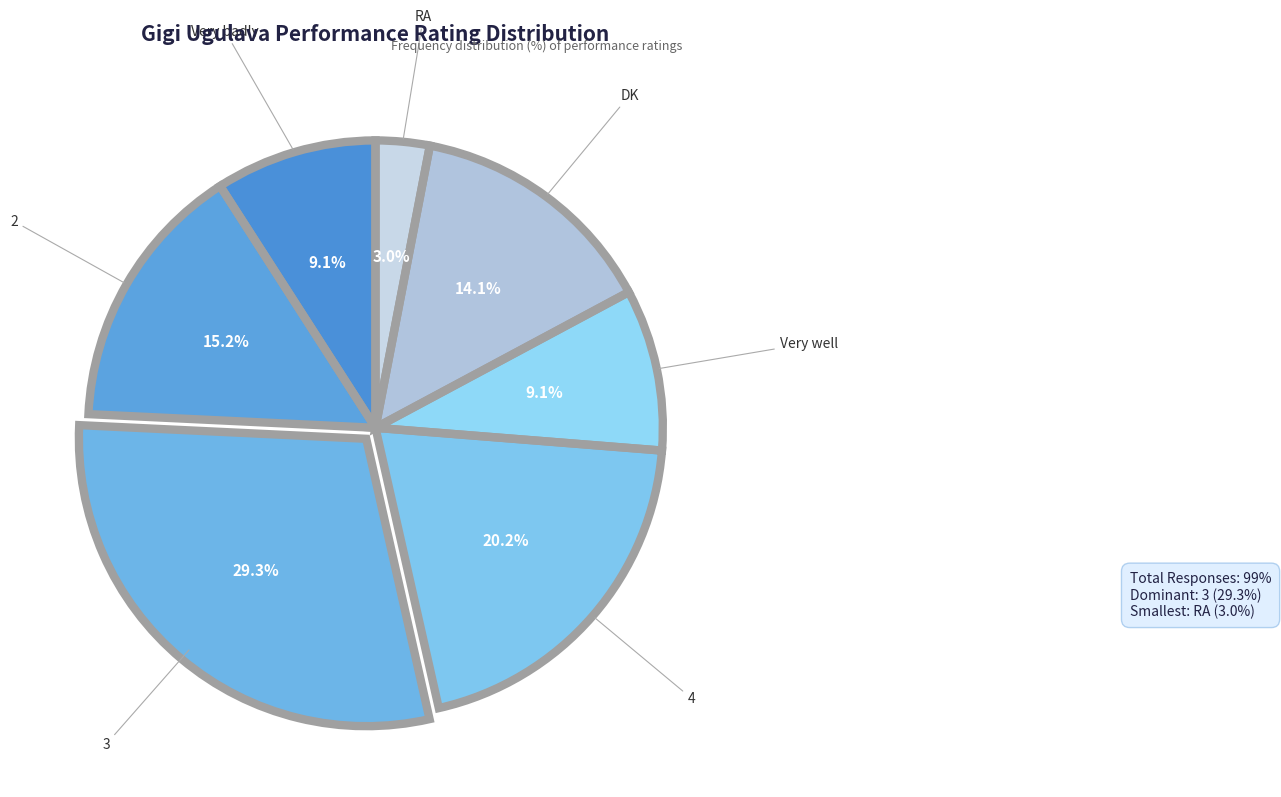

What is the change in value from 4 to Very well?

-11